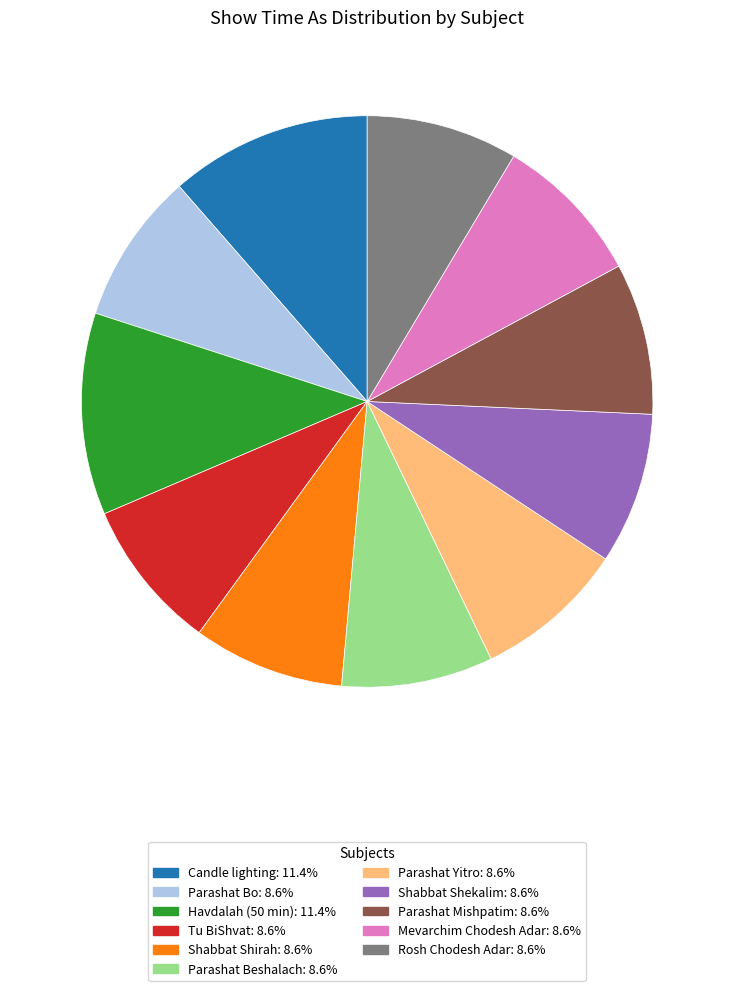

What is the ratio of the value at Shabbat Shekalim to the value at Parashat Beshalach?

1.0